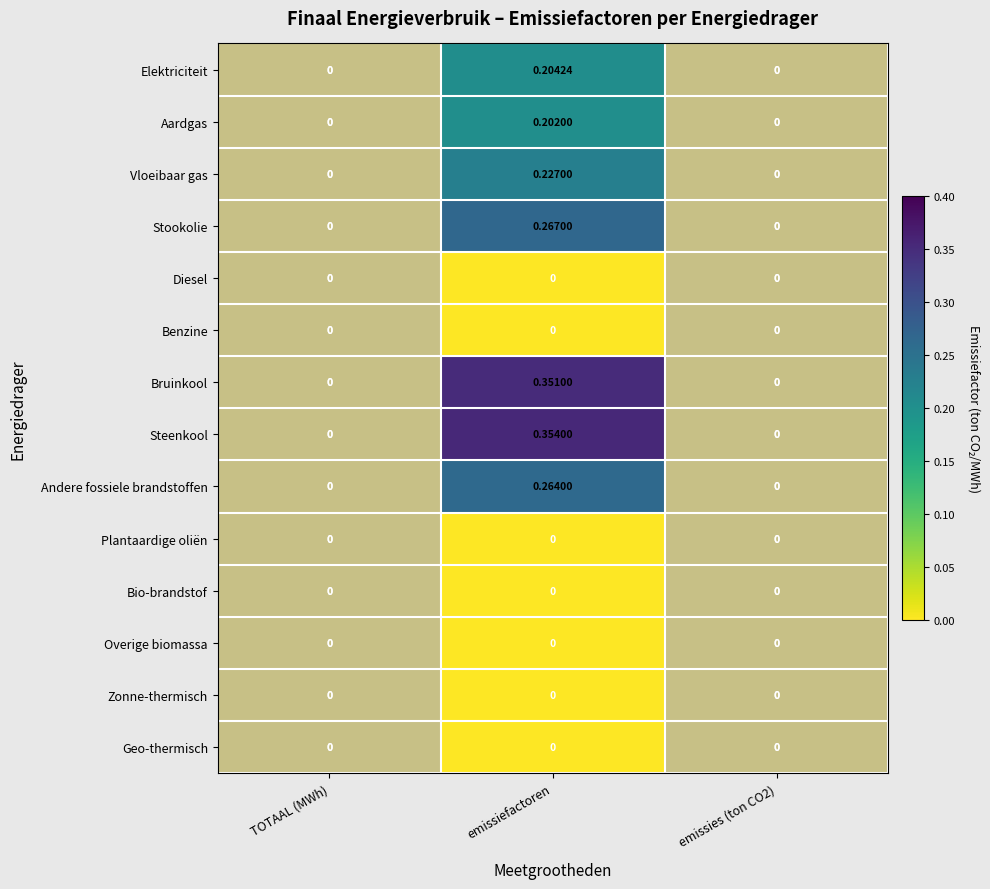

Which category has the highest value across all series?

emissiefactoren